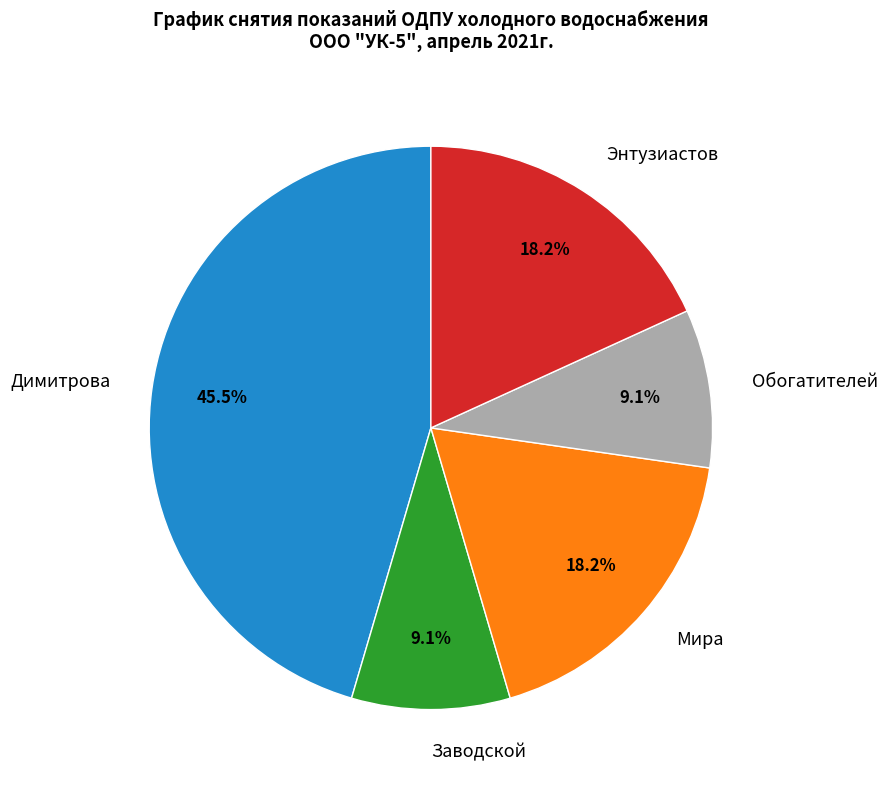

Combined, what portion of the pie is Обогатителей and Энтузиастов?

27.3%